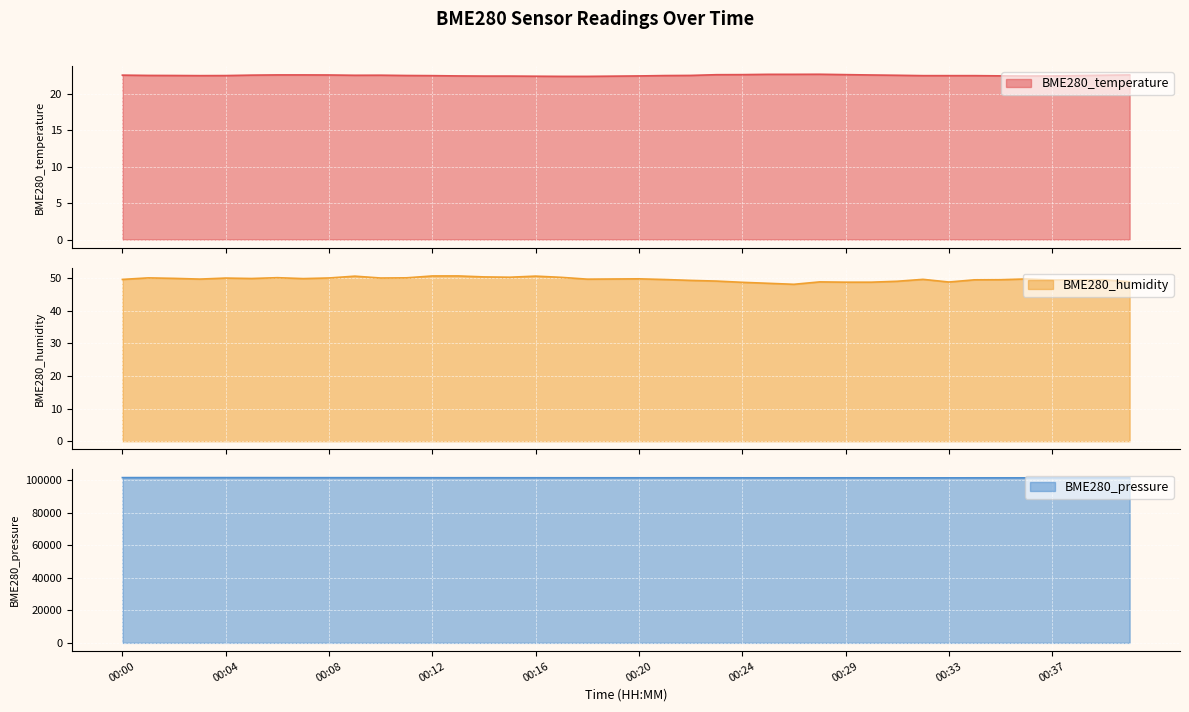

The BME280_humidity series shows 49.5 at 00:34. True or false?

True